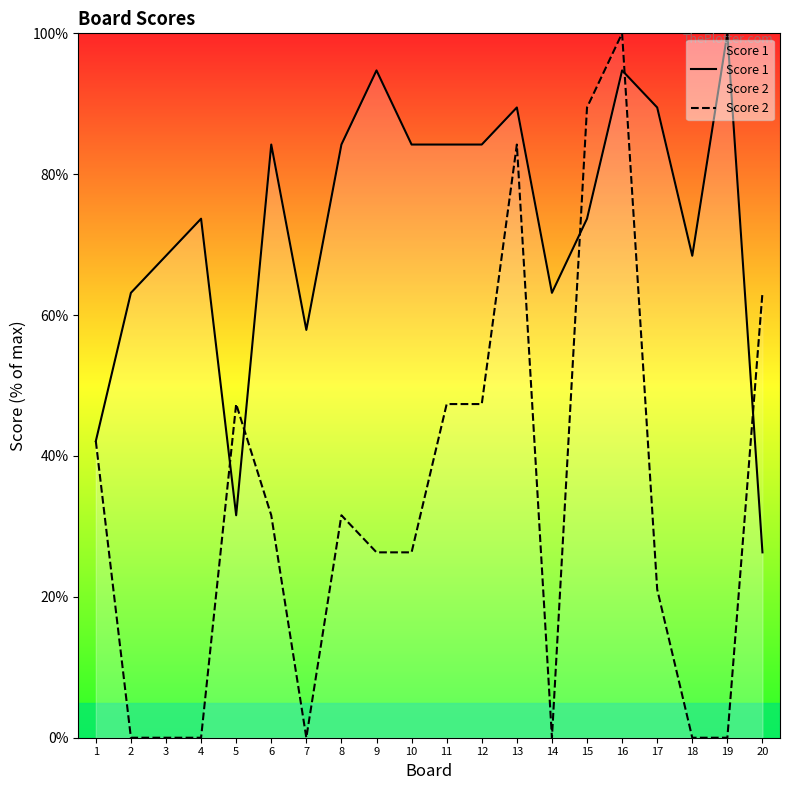

Where is Score 1 nearest to the value 63?

2